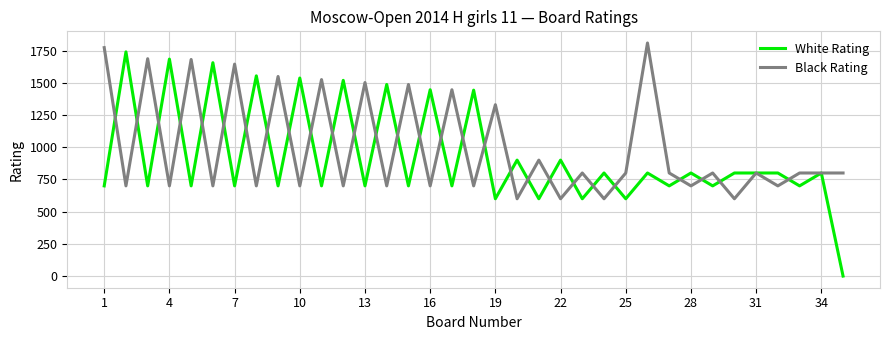

Which series has the largest range (max minus min)?

White Rating